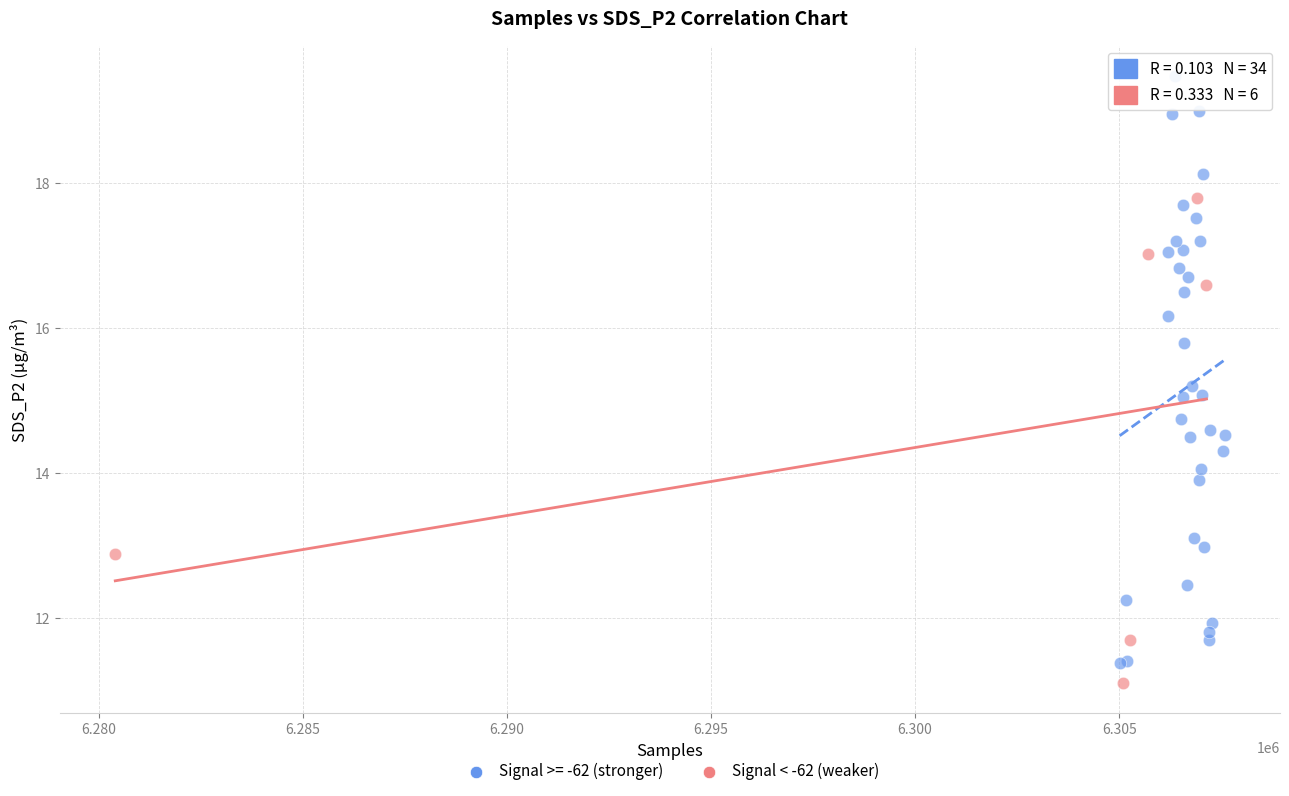

Which series has the largest Y range (max minus min)?

Signal >= -62 (stronger)